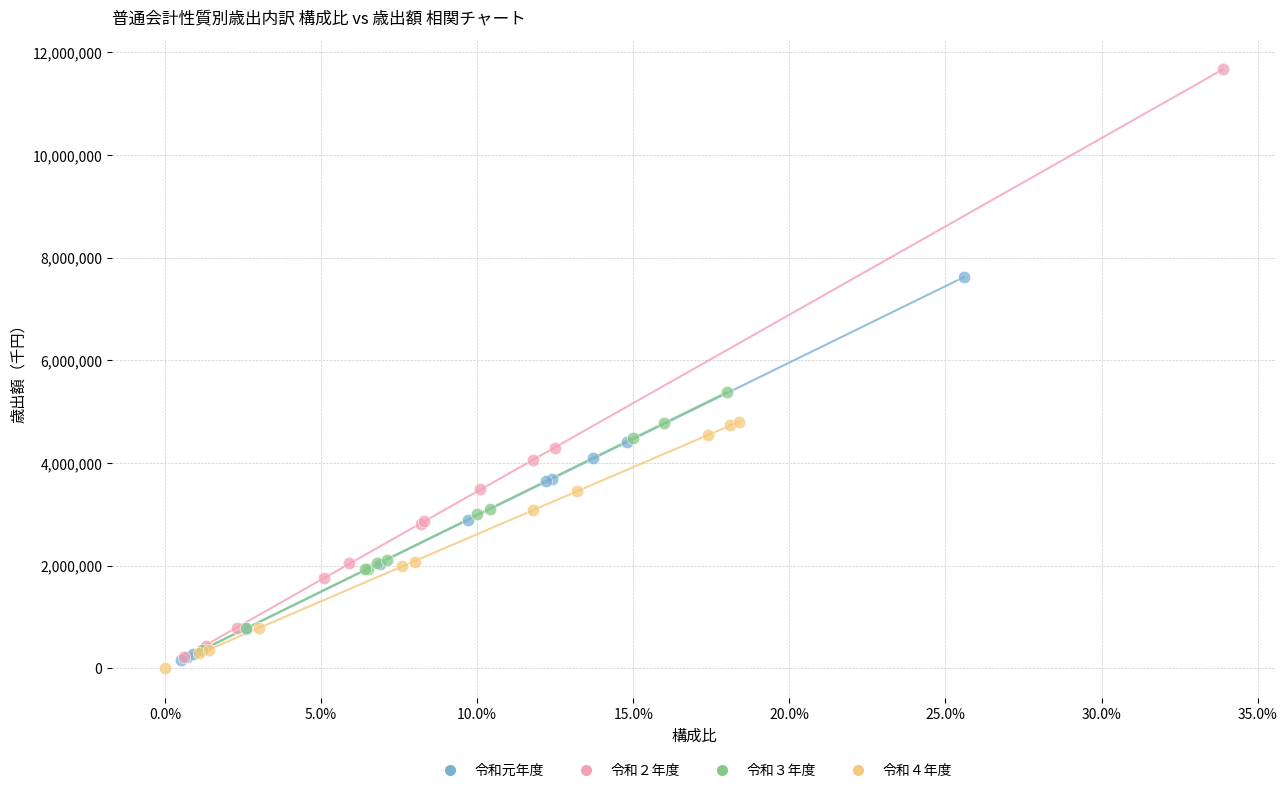

Which series contains the highest Y value?

令和２年度